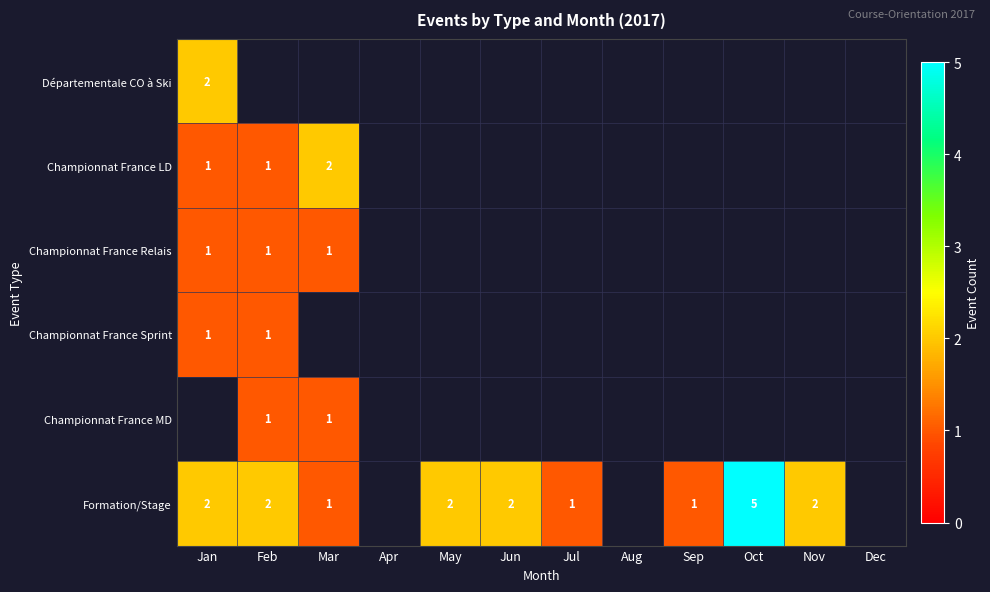

Is it true that Championnat France Sprint equals 1.0 at Jan?

True